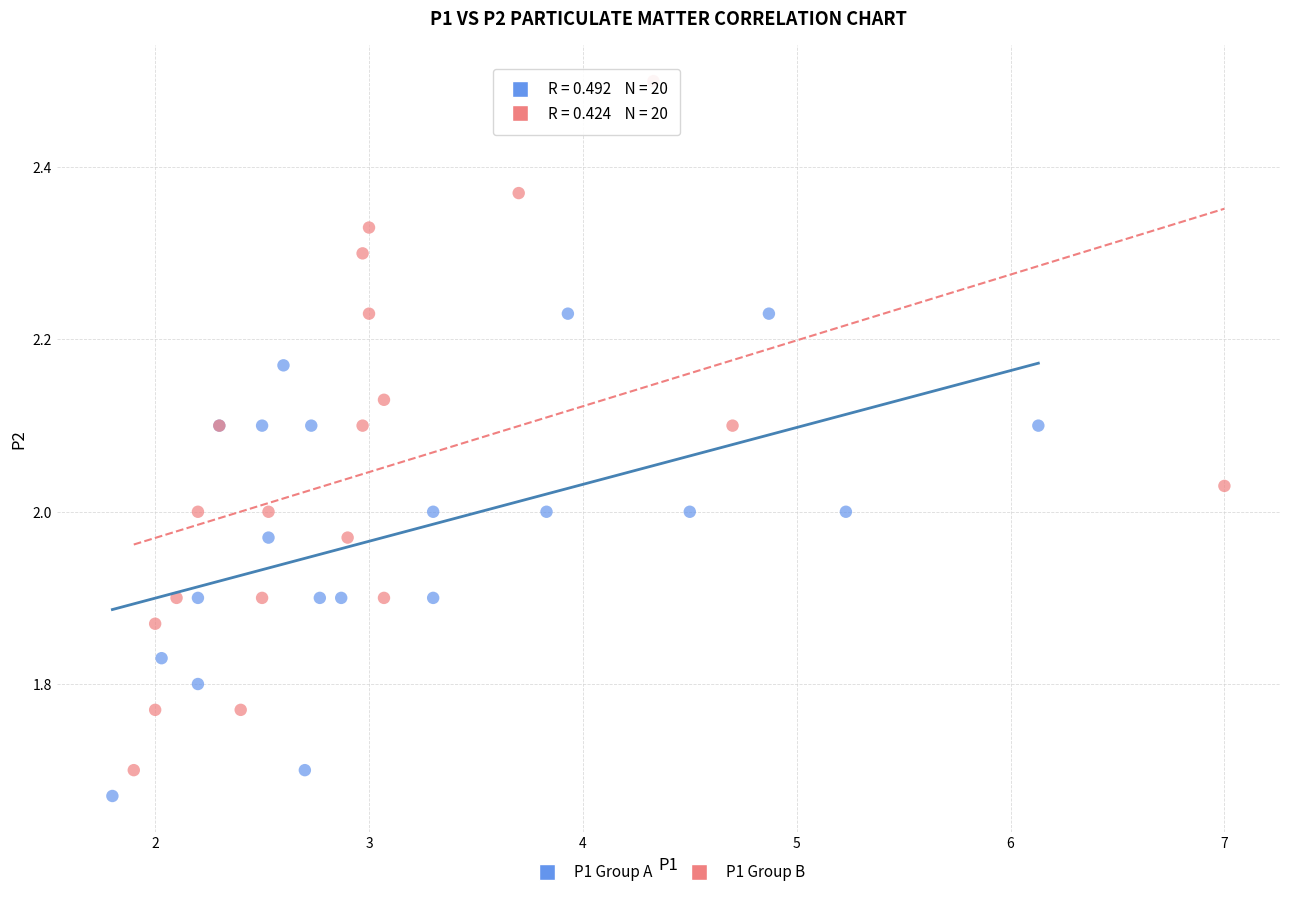

Which series reaches the maximum Y coordinate?

P1 Group B